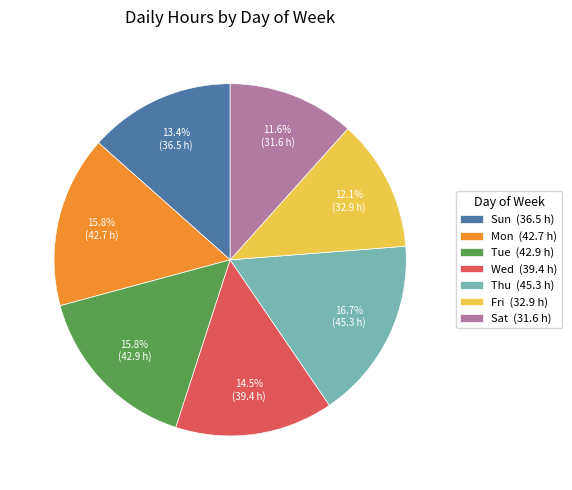

How many slices are in this pie chart?

7